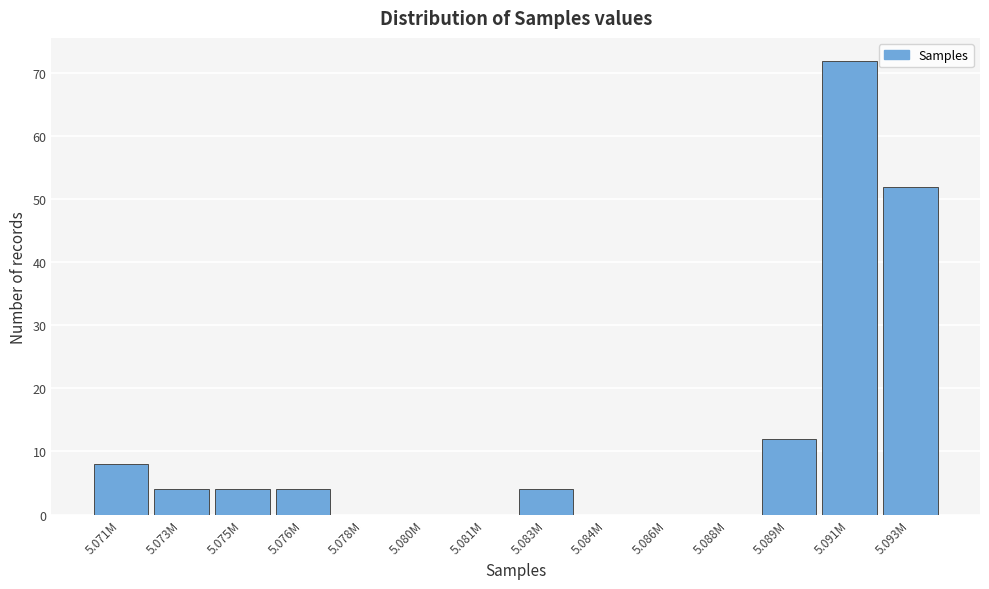

Reading left to right, what are all the values shown in this chart?

5.071M=8	5.073M=4	5.075M=4	5.076M=4	5.078M=0	5.080M=0	5.081M=0	5.083M=4	5.084M=0	5.086M=0	5.088M=0	5.089M=12	5.091M=72	5.093M=52